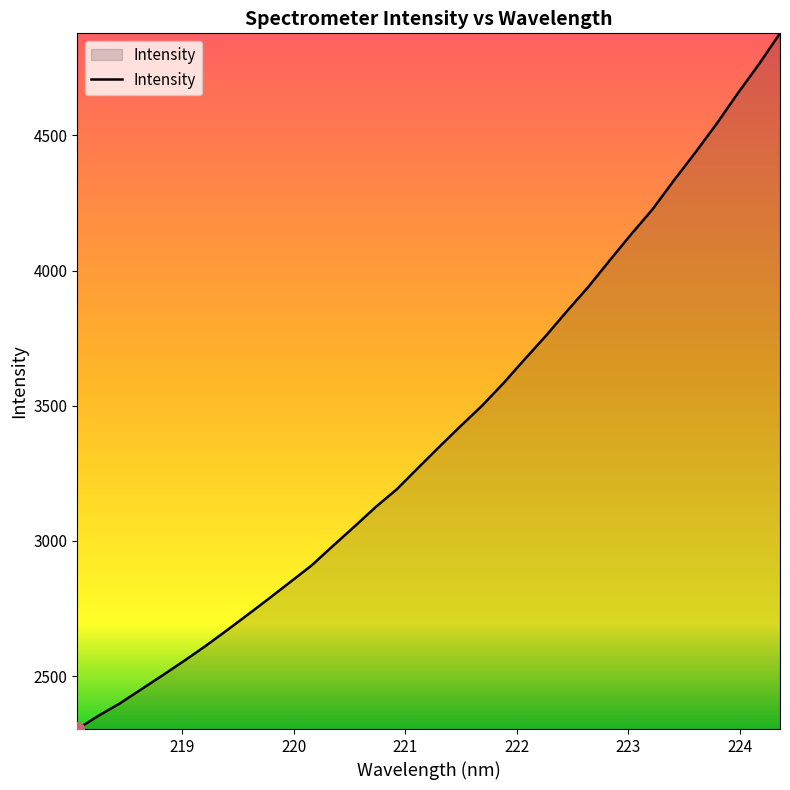

How many values are below 3349?

17